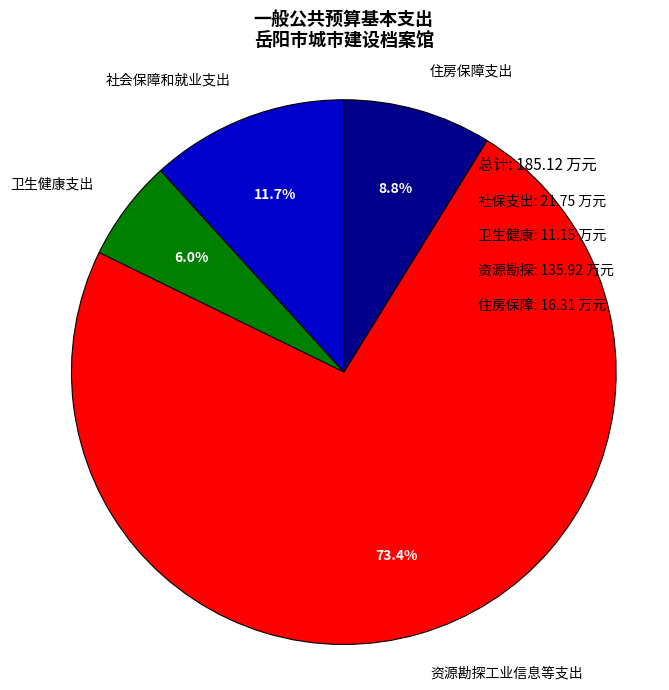

The 卫生健康支出 slice represents 1% of the pie. True or false?

False